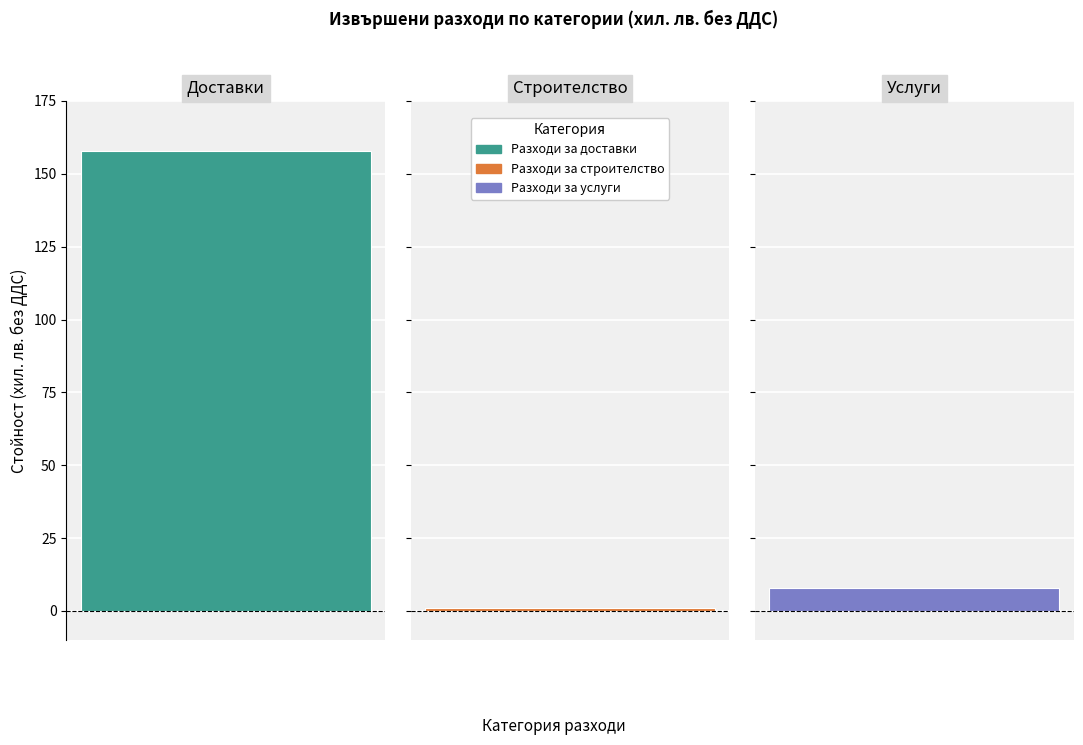

What is the sum of the Разходи за строителство values at Услуги and Строителство?

1